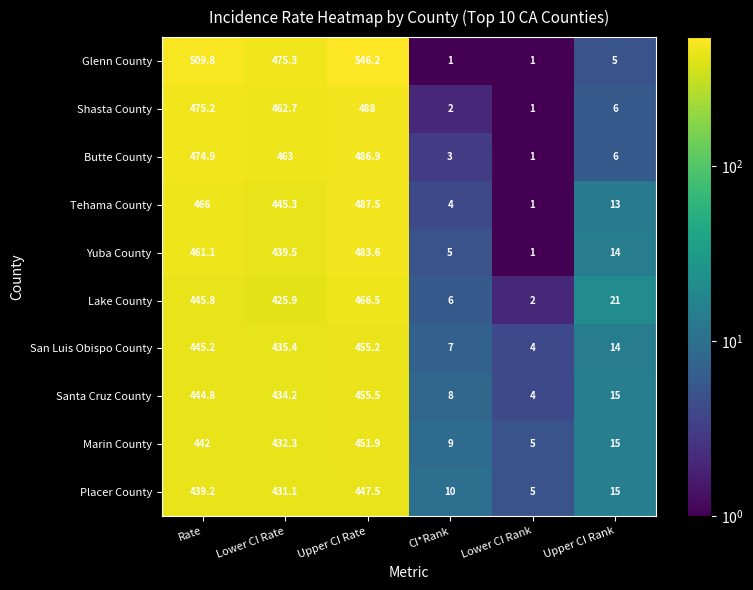

What is the sum of the Yuba County values at Upper CI Rate and Rate?

944.7